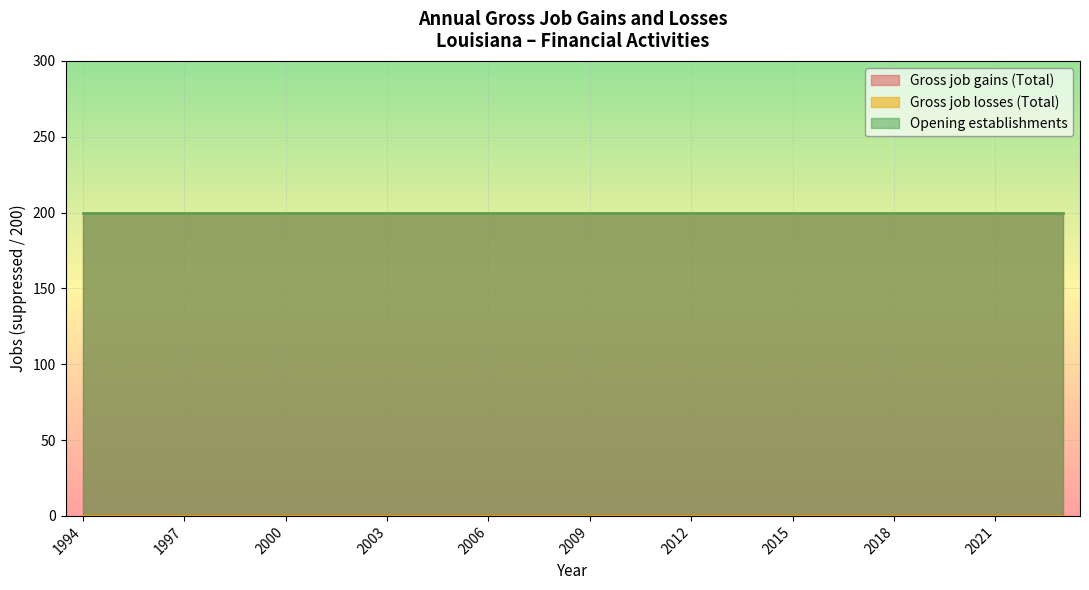

Rank the series by their maximum value, from lowest to highest.

Gross job losses (Total), Gross job gains (Total), Opening establishments